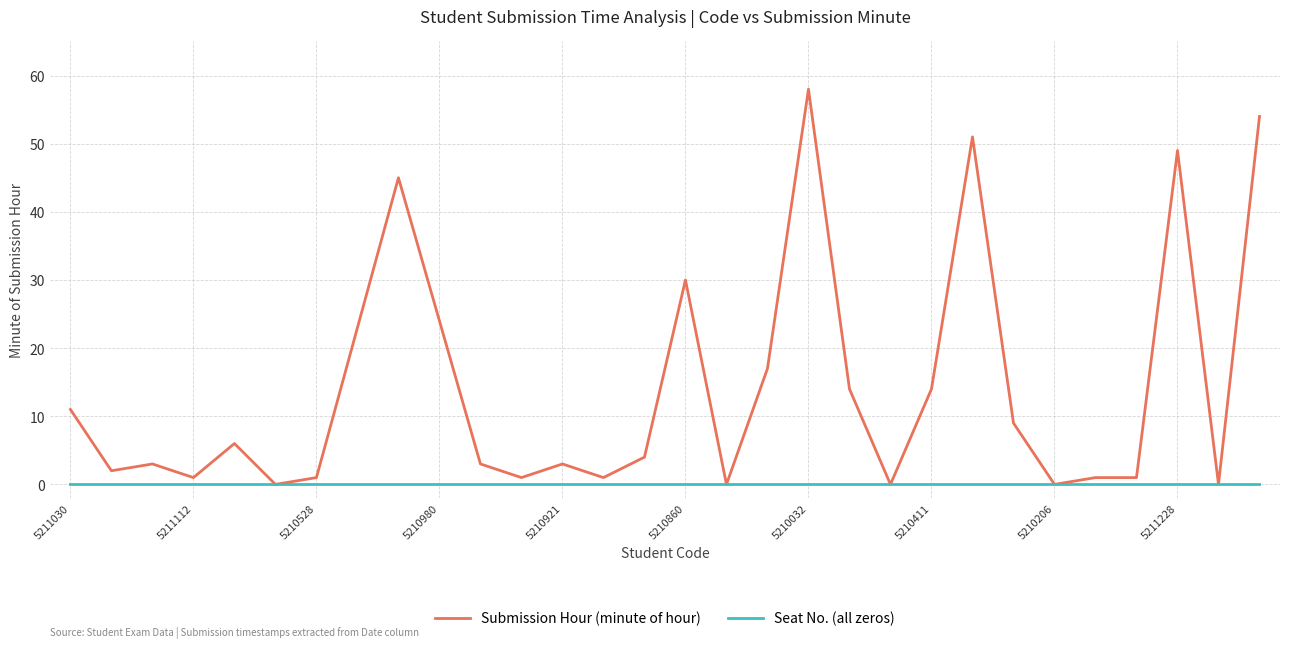

Which series has the largest total across all categories?

Submission Hour (minute of hour)